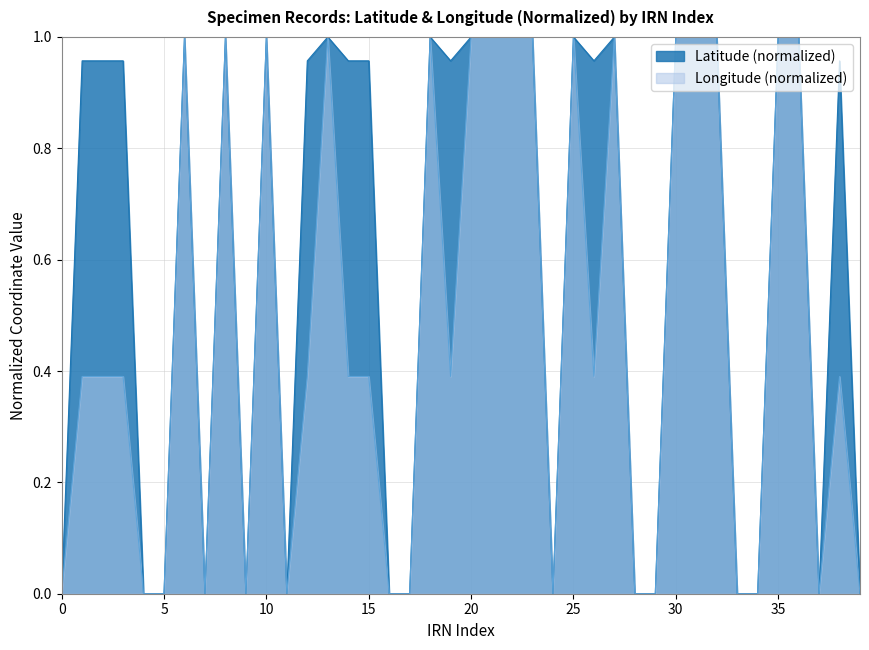

What is the difference between the Longitude values at 18 and 16?

1.0